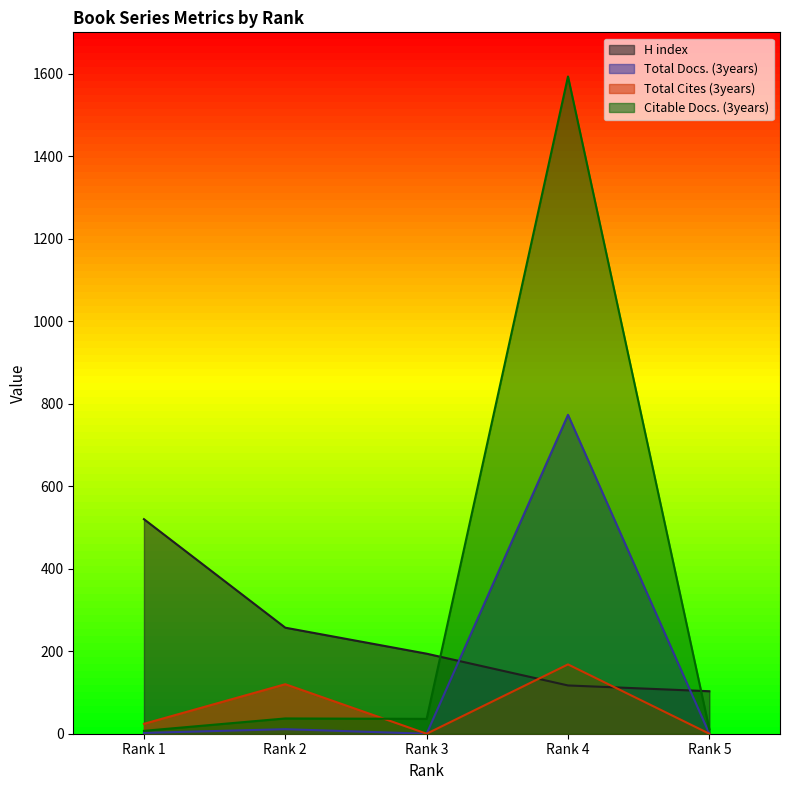

Does the chart display data point markers on the line(s)?

No